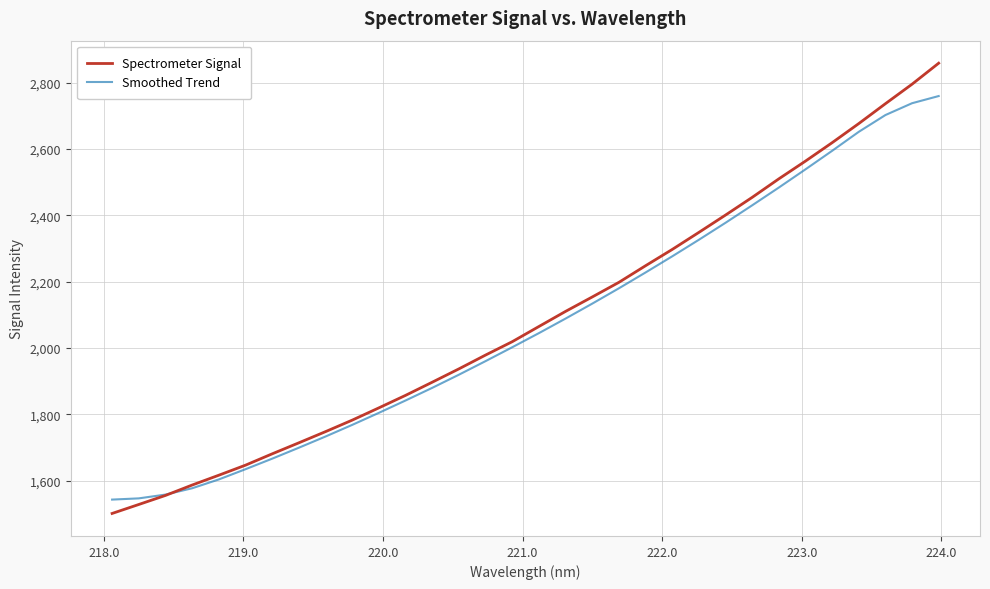

What are all the series names shown in the legend?

Spectrometer Signal, Smoothed Trend